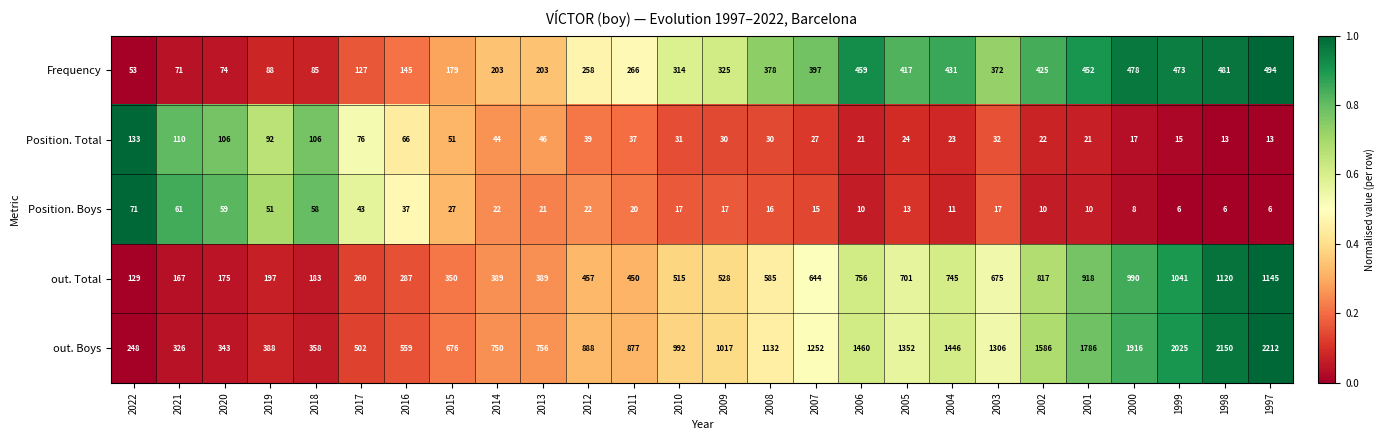

True or false: out. Total has a value of 1145 at 1997.

True